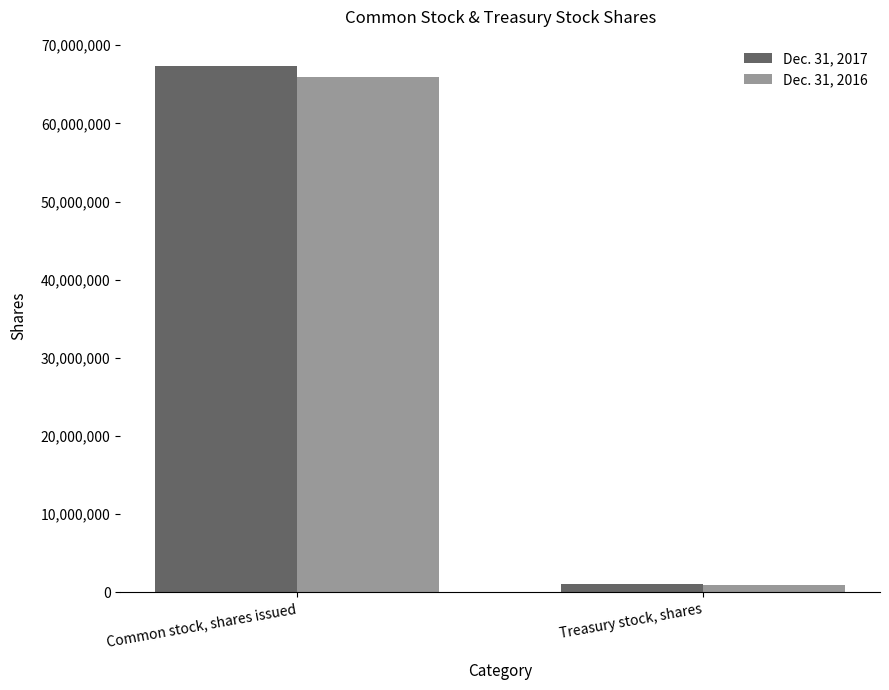

Rank the series by their maximum value, from lowest to highest.

Dec. 31, 2016, Dec. 31, 2017